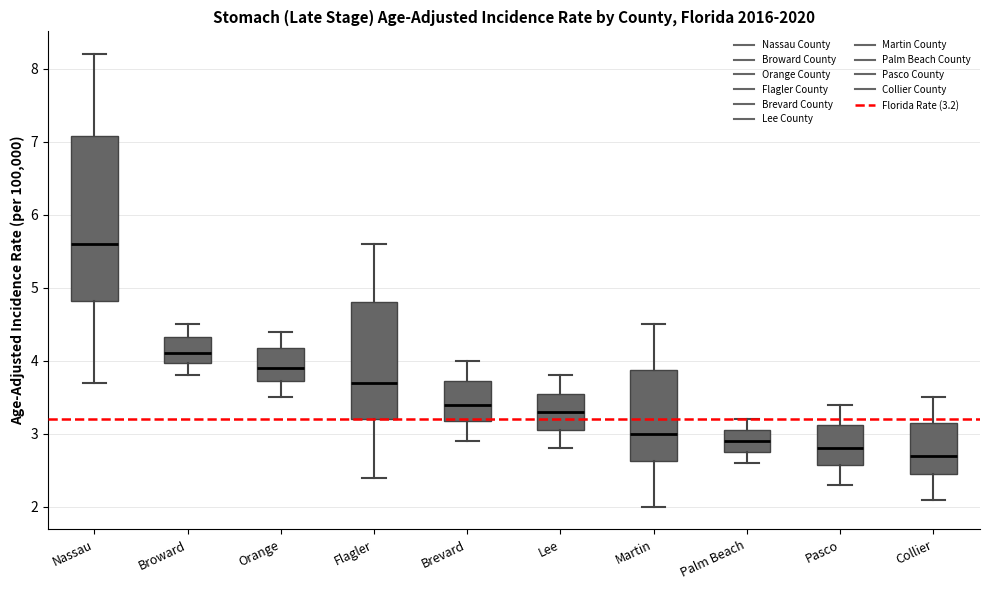

Reading left to right, read every box against the y-axis: the position of its median line, the range the box covers, and the ends of its whiskers. The values are not printed on the chart, so give them approximately, as read against the axis.

Nassau: median 5.6, box 4.8 to 7.1, whiskers 3.7 to 8.2
Broward: median 4.1, box 4.0 to 4.3, whiskers 3.8 to 4.5
Orange: median 3.9, box 3.7 to 4.2, whiskers 3.5 to 4.4
Flagler: median 3.7, box 3.2 to 4.8, whiskers 2.4 to 5.6
Brevard: median 3.4, box 3.2 to 3.7, whiskers 2.9 to 4.0
Lee: median 3.3, box 3.1 to 3.6, whiskers 2.8 to 3.8
Martin: median 3.0, box 2.6 to 3.9, whiskers 2.0 to 4.5
Palm Beach: median 2.9, box 2.8 to 3.1, whiskers 2.6 to 3.2
Pasco: median 2.8, box 2.6 to 3.1, whiskers 2.3 to 3.4
Collier: median 2.7, box 2.5 to 3.2, whiskers 2.1 to 3.5